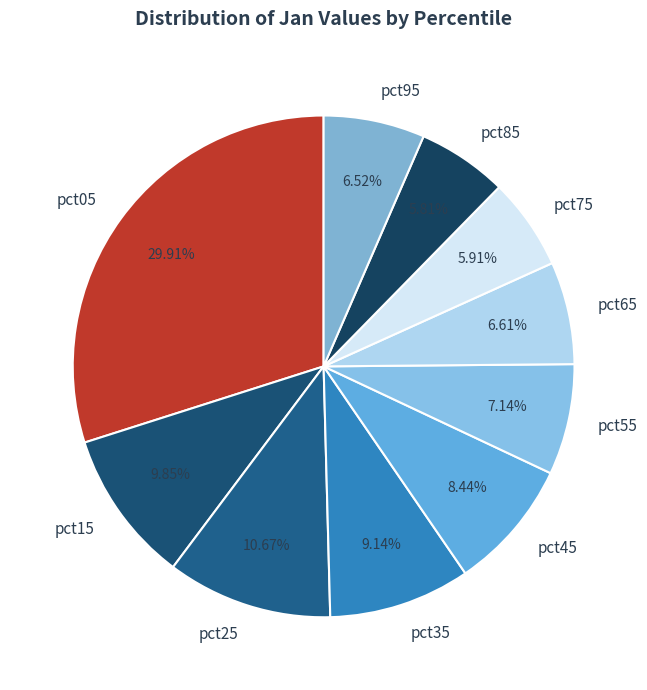

What percentage is the pct85 slice, to the nearest percent?

6%